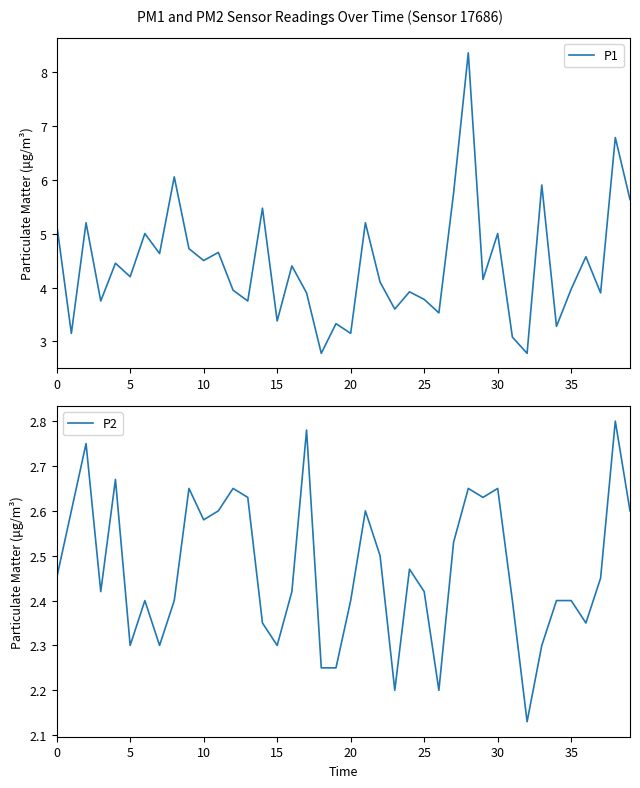

True or false: P1 and P2 cross at least once.

False